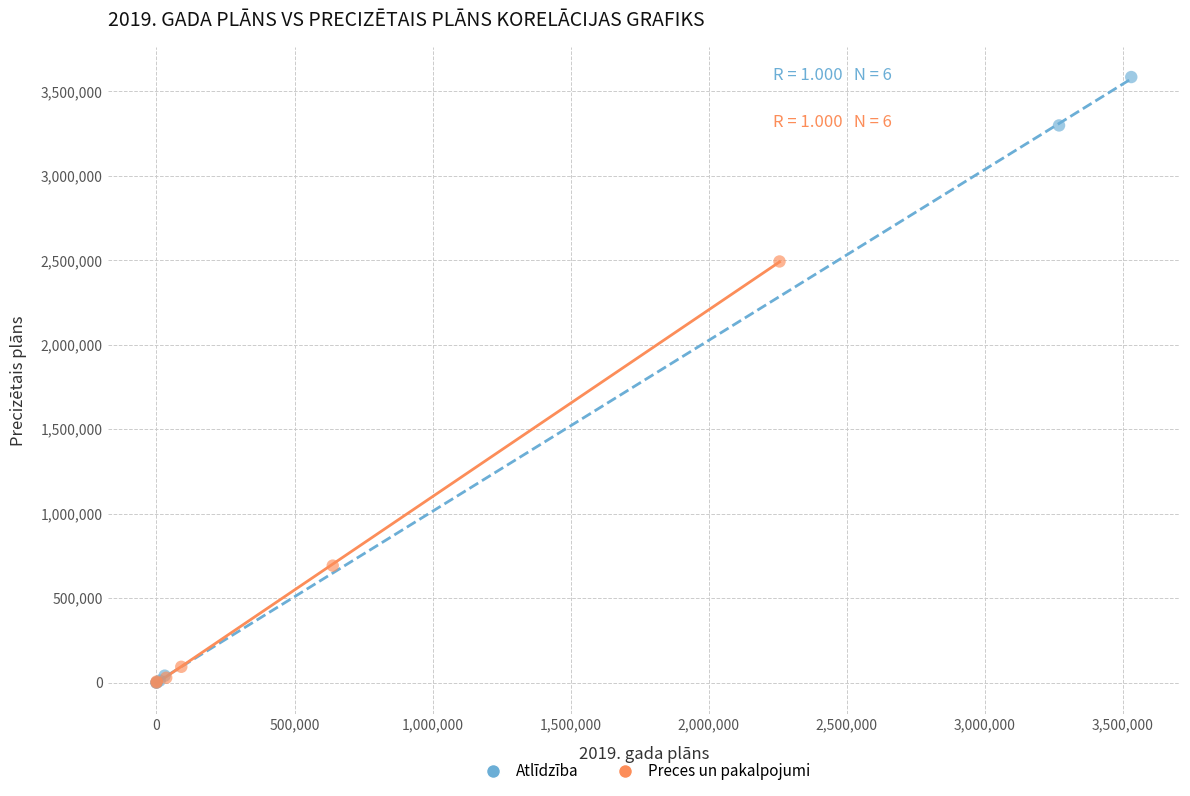

What are all the series names shown in the legend?

Atlīdzība, Preces un pakalpojumi